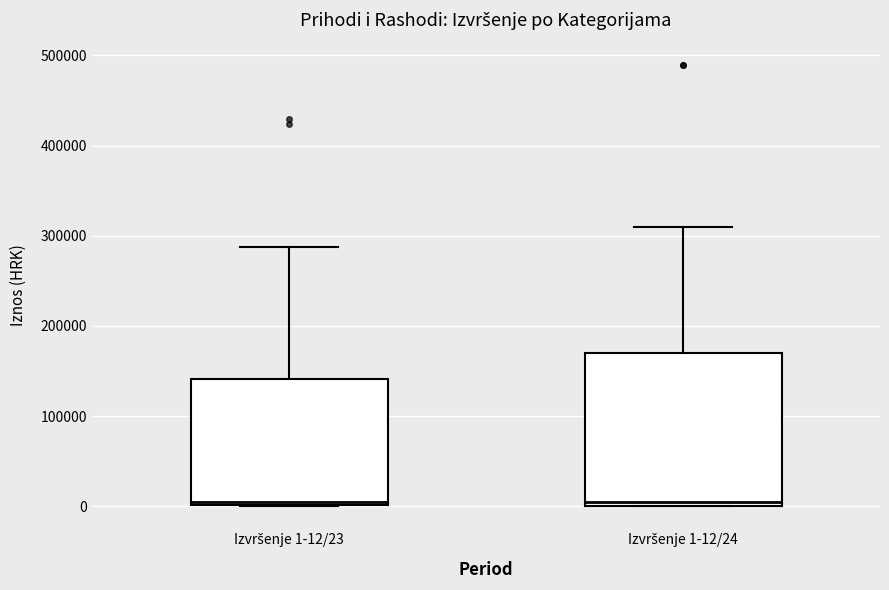

Reading left to right, transcribe this box plot: for each box, give where its median line is, the range the box spans, and where its two whiskers end, as read against the y-axis. The values are not printed on the chart, so give them approximately, as read against the axis.

Izvršenje 1-12/23: median 0 (just above the box's lower edge), box 0 to 140000, whiskers 0 to 290000
Izvršenje 1-12/24: median 0 (just above the box's lower edge), box 0 to 170000, whiskers 0 to 310000